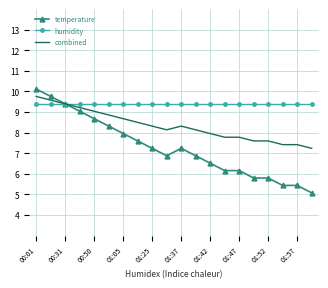

List the series in order of their overall mean, lowest first.

temperature, combined, humidity